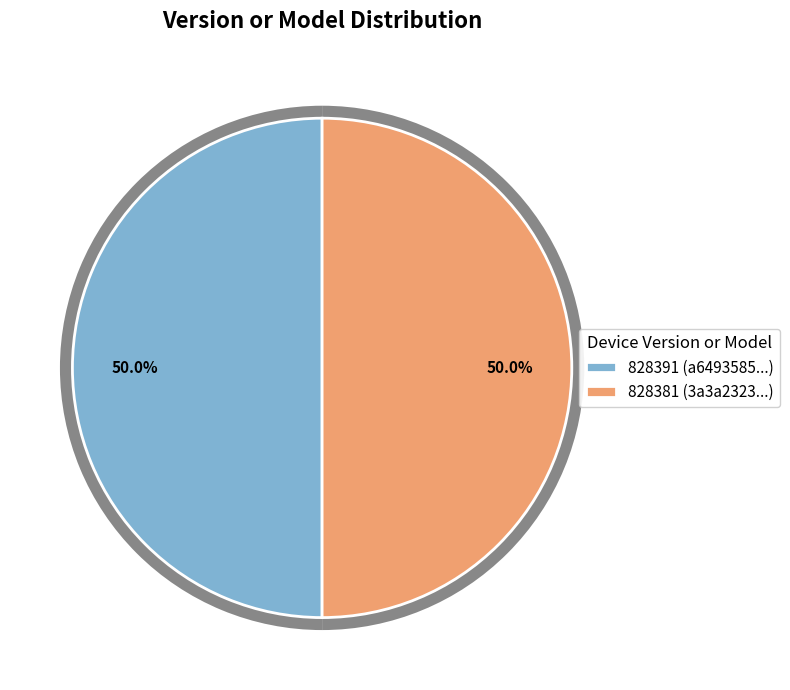

How many segments does this pie chart have?

2